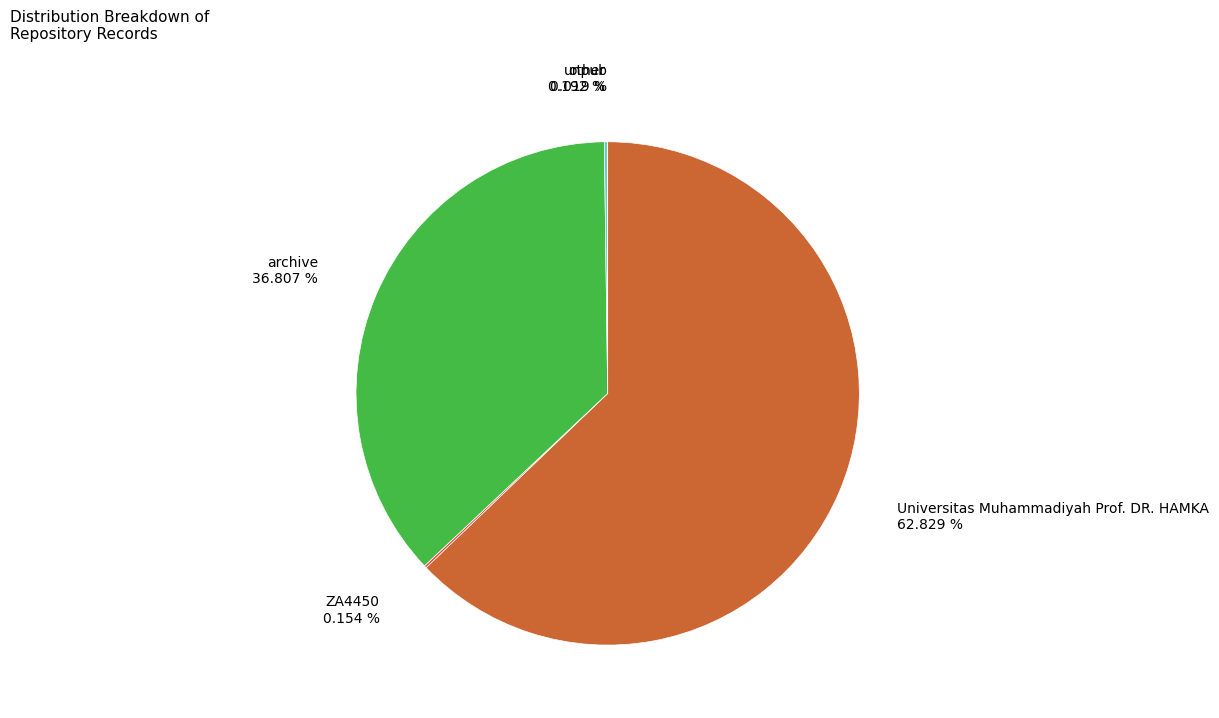

What is the largest slice in the pie chart?

Universitas Muhammadiyah Prof. DR. HAMKA